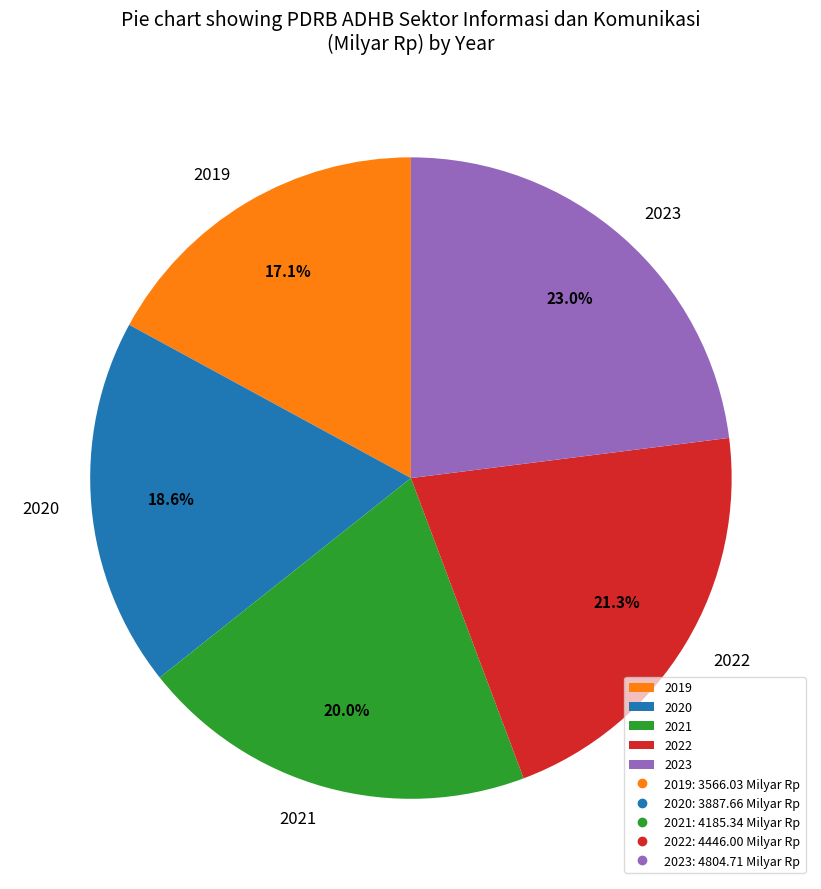

Is 2023 the majority of the pie?

No